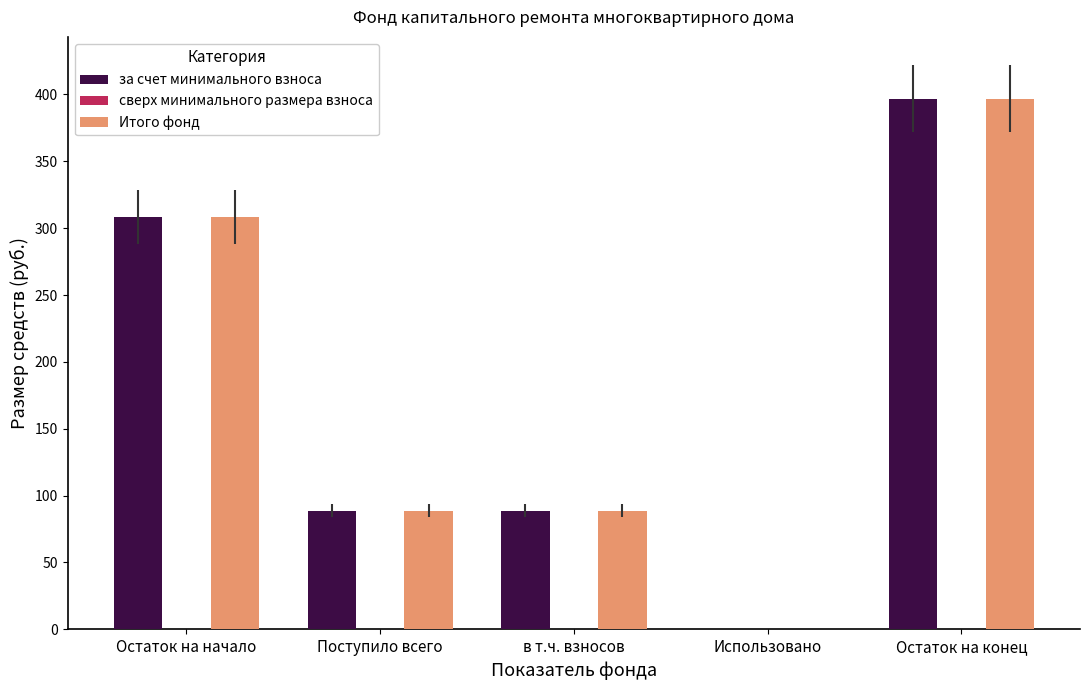

What is the approximate value of за счет минимального взноса at Остаток на начало?

308.4